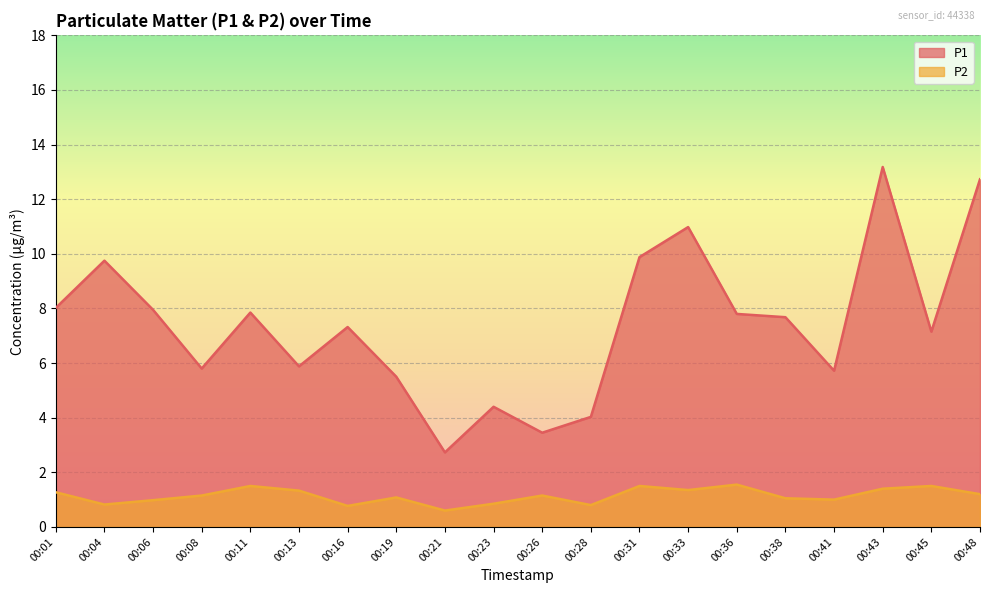

Rank the series by their maximum value, from highest to lowest.

P1, P2